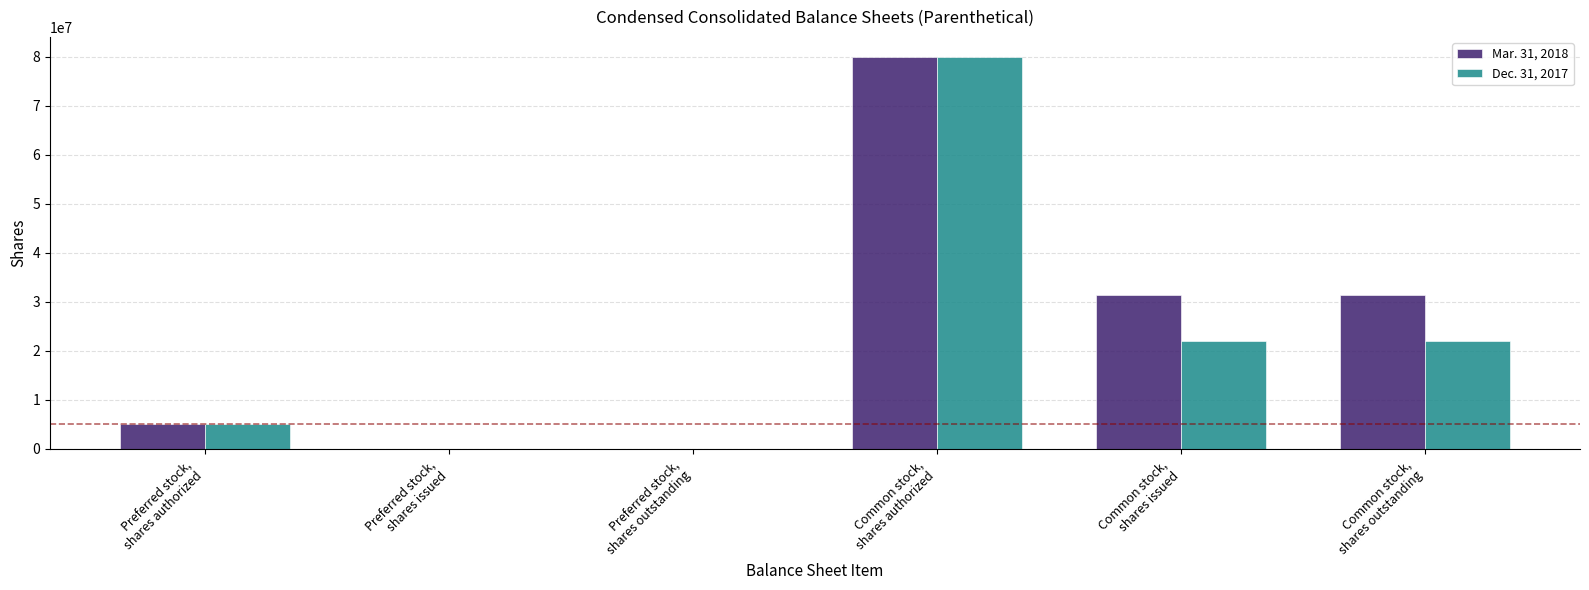

What is the maximum value shown in the chart?

80000000